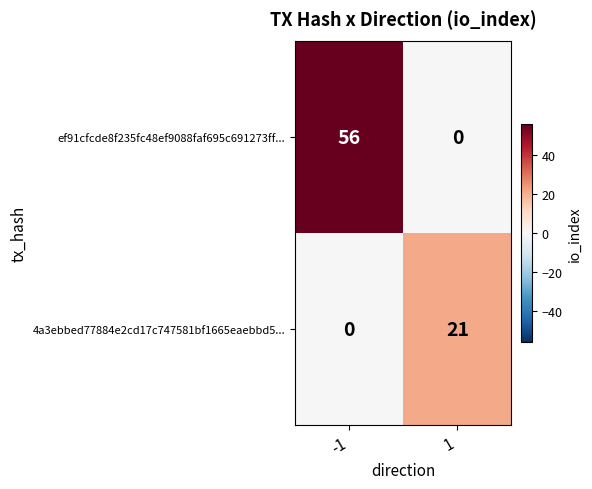

Reading left to right, what are all the values shown in this chart?

ef91cfcde8f235fc48ef9088faf695c691273ff...: -1=56	1=0
4a3ebbed77884e2cd17c747581bf1665eaebbd5...: -1=0	1=21